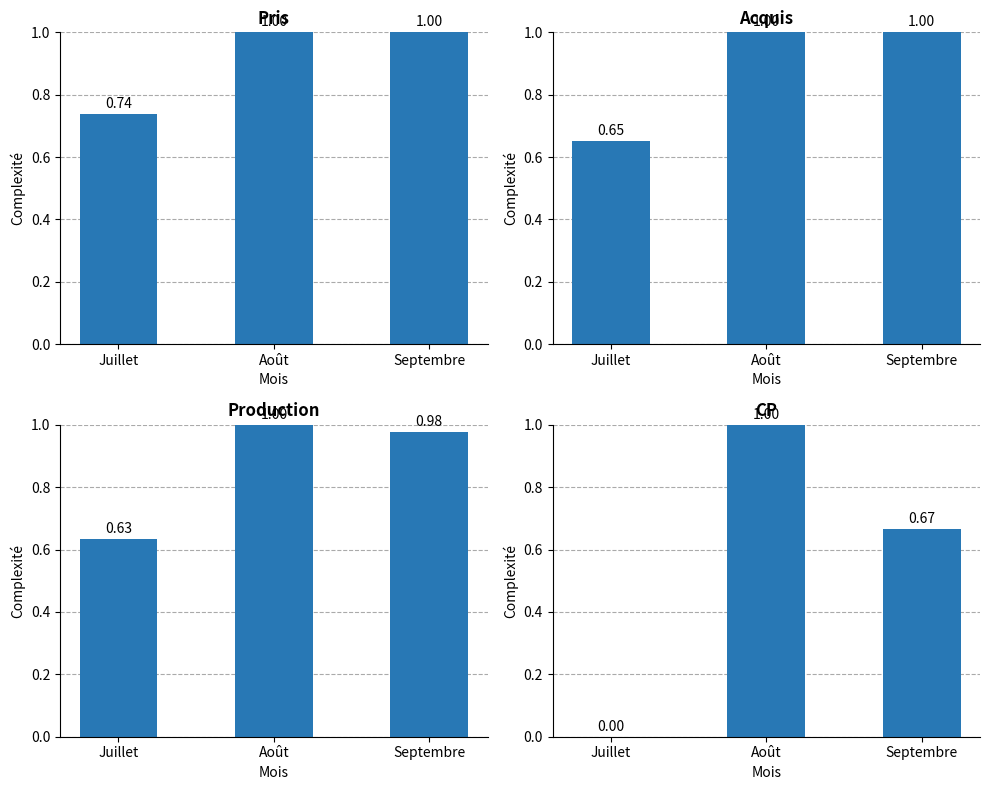

Is the value of Pris at Août greater than the value of CP at Août?

No